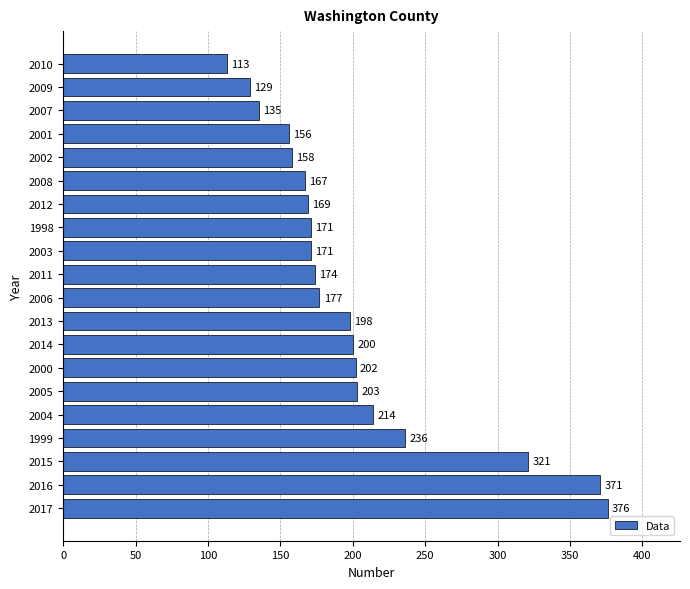

Approximately how many times larger is the value at 2006 compared to 2008?

1.1